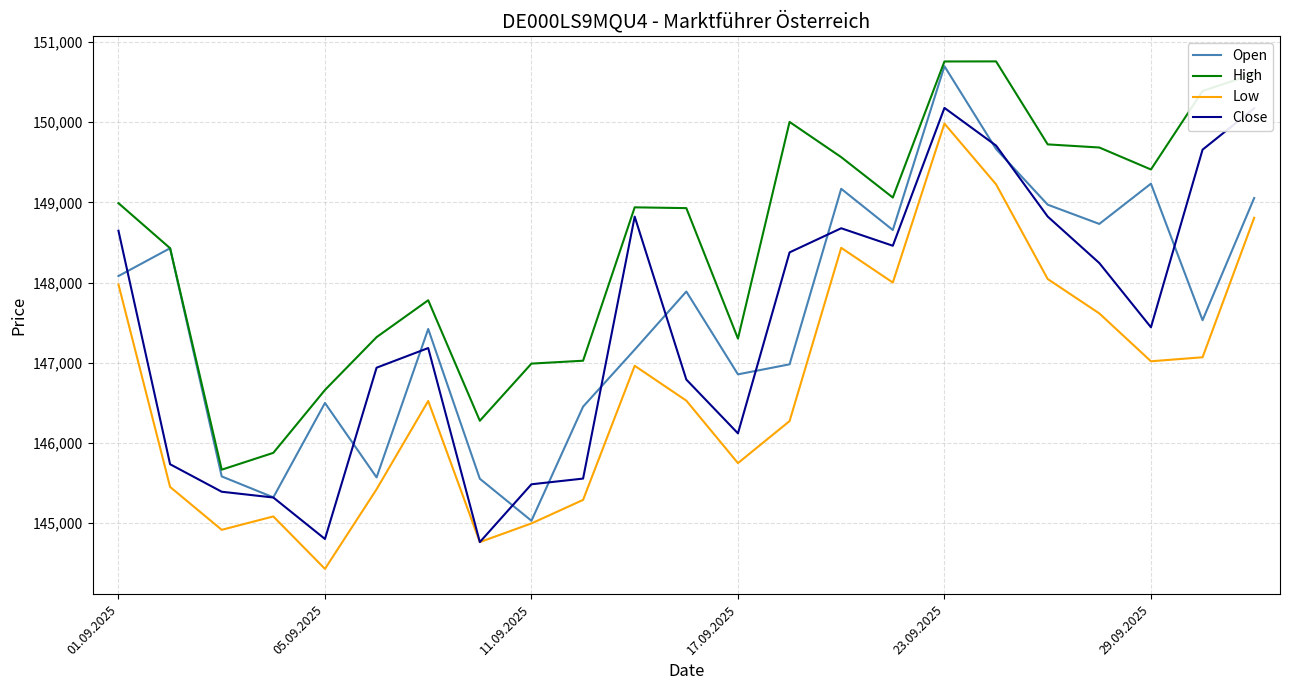

True or false: Low and High cross at least once.

False